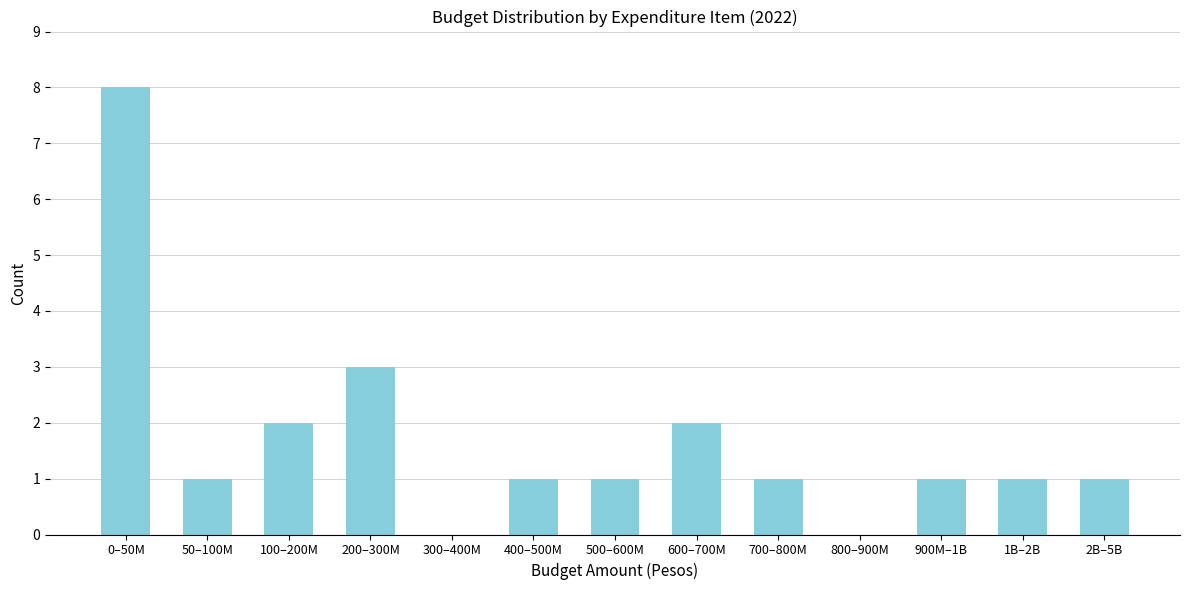

Reading left to right, transcribe all the data shown in this chart.

0–50M=8	50–100M=1	100–200M=2	200–300M=3	300–400M=0	400–500M=1	500–600M=1	600–700M=2	700–800M=1	800–900M=0	900M–1B=1	1B–2B=1	2B–5B=1